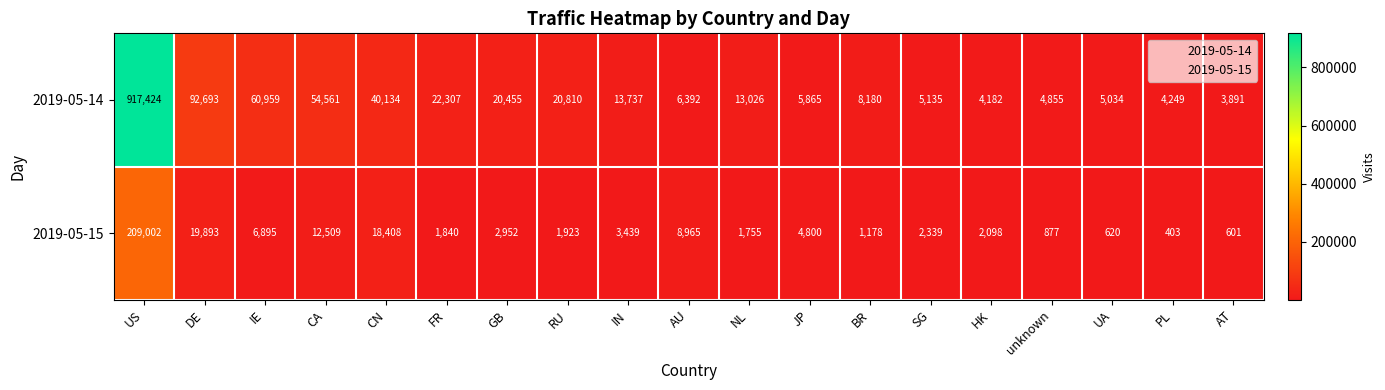

What is the approximate value of 2019-05-14 at CA, to the nearest 100?

54600